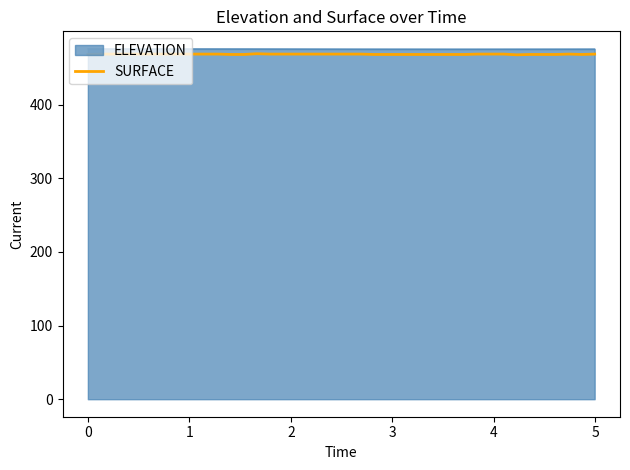

What is the greatest value displayed?

476.0